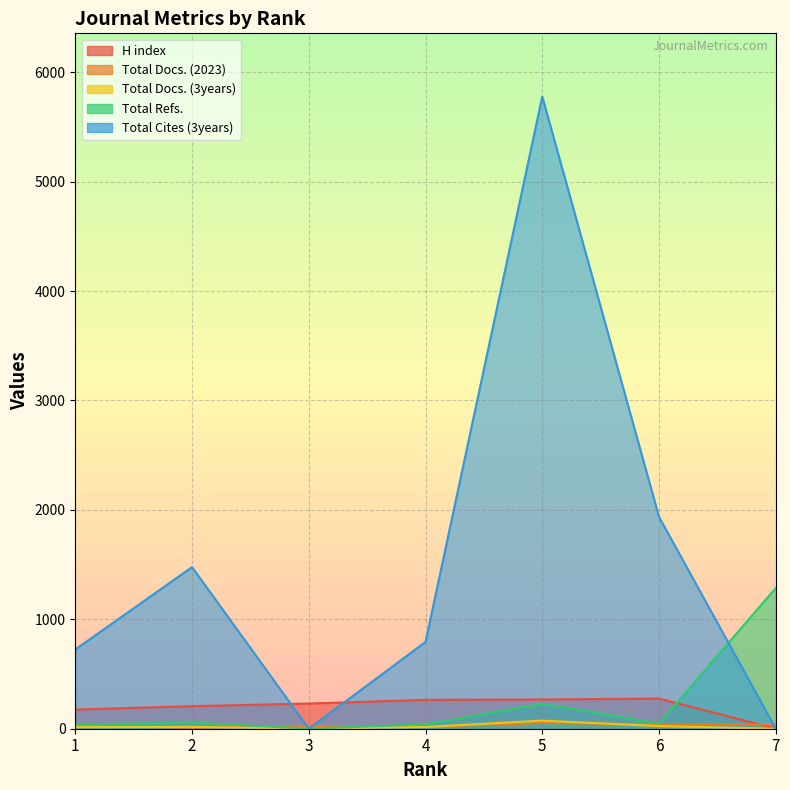

At which category does the chart reach its peak across all series?

5